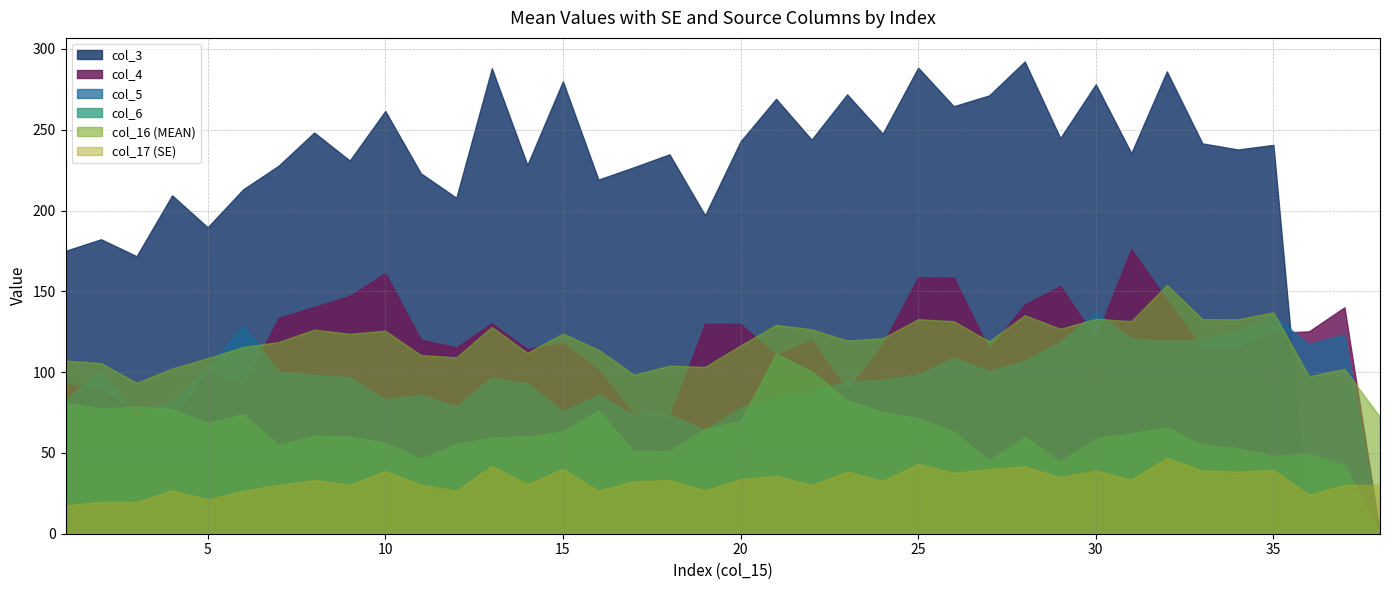

What is the value of the col_4 point at the 19th from the left?

129.9